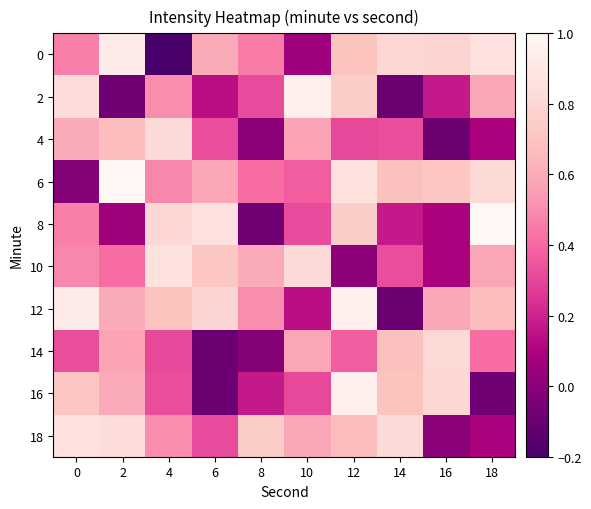

Reading left to right, transcribe all the data shown in this chart.

0: 0=0.5	2=0.9	4=-0.2	6=0.6	8=0.5	10=0.1	12=0.7	14=0.8	16=0.8	18=0.9
2: 0=0.8	2=-0.1	4=0.5	6=0.1	8=0.3	10=1.0	12=0.7	14=-0.1	16=0.2	18=0.6
4: 0=0.6	2=0.7	4=0.8	6=0.3	8=-0.0	10=0.6	12=0.3	14=0.3	16=-0.1	18=0.1
6: 0=-0.0	2=1.0	4=0.5	6=0.6	8=0.4	10=0.4	12=0.9	14=0.7	16=0.7	18=0.8
8: 0=0.5	2=0.1	4=0.8	6=0.9	8=-0.1	10=0.3	12=0.7	14=0.2	16=0.1	18=1.0
10: 0=0.5	2=0.4	4=0.9	6=0.7	8=0.6	10=0.8	12=-0.0	14=0.3	16=0.1	18=0.6
12: 0=0.9	2=0.6	4=0.7	6=0.8	8=0.5	10=0.1	12=1.0	14=-0.1	16=0.6	18=0.7
14: 0=0.3	2=0.6	4=0.3	6=-0.1	8=-0.0	10=0.6	12=0.4	14=0.7	16=0.8	18=0.4
16: 0=0.7	2=0.6	4=0.3	6=-0.1	8=0.2	10=0.3	12=1.0	14=0.7	16=0.8	18=-0.1
18: 0=0.9	2=0.8	4=0.5	6=0.3	8=0.7	10=0.6	12=0.7	14=0.8	16=-0.0	18=0.1